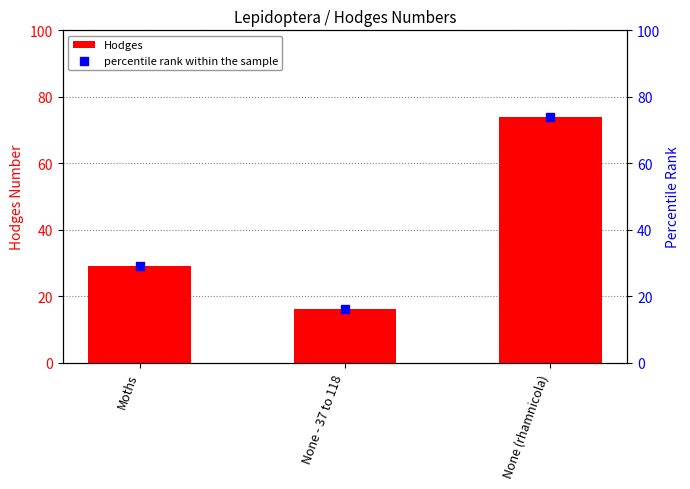

Which series has the largest Y range (max minus min)?

Hodges